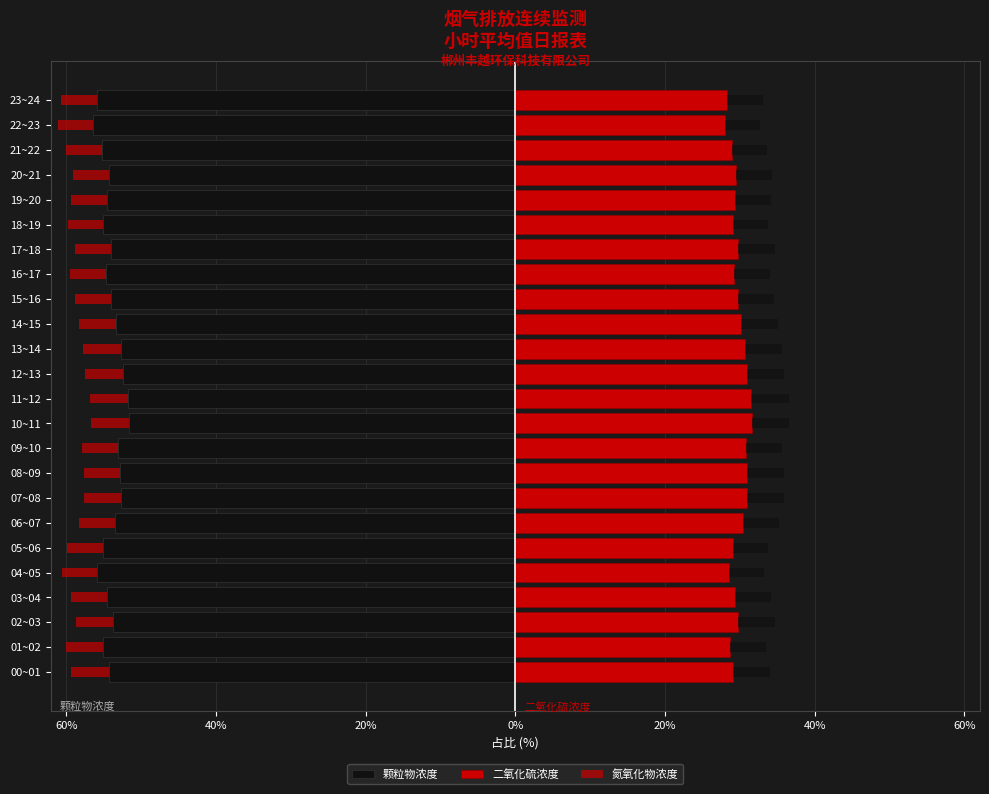

True or false: 颗粒物浓度 has a value of -94.2 at 00~01.

False